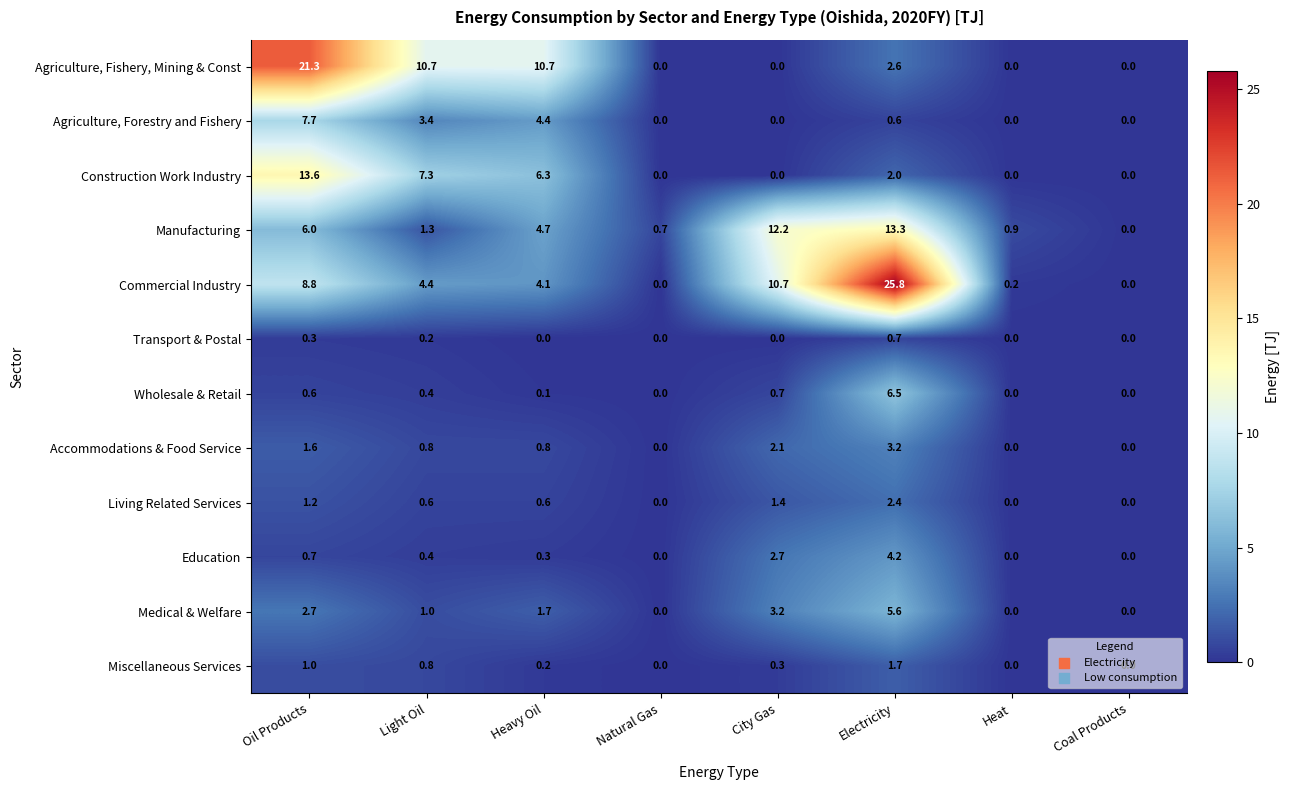

What is the maximum value shown in the chart?

25.8